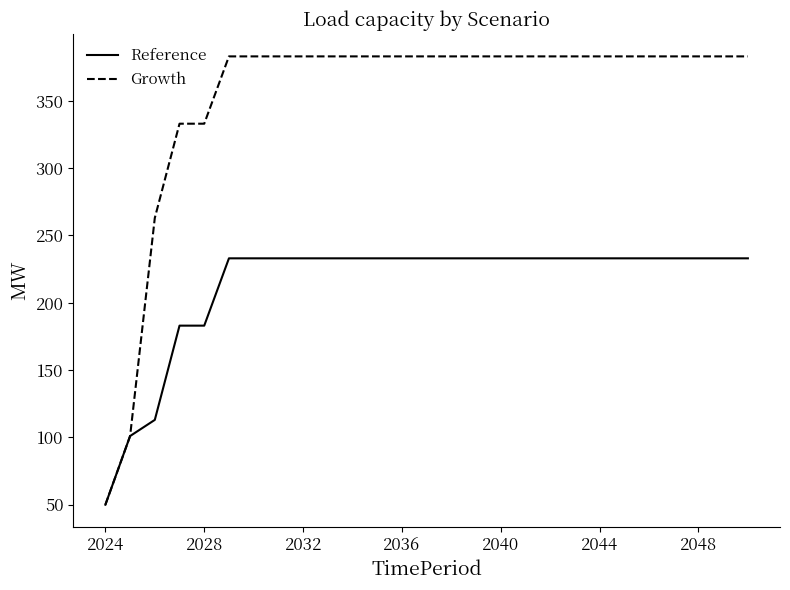

What is the highest value of the Growth series?

383